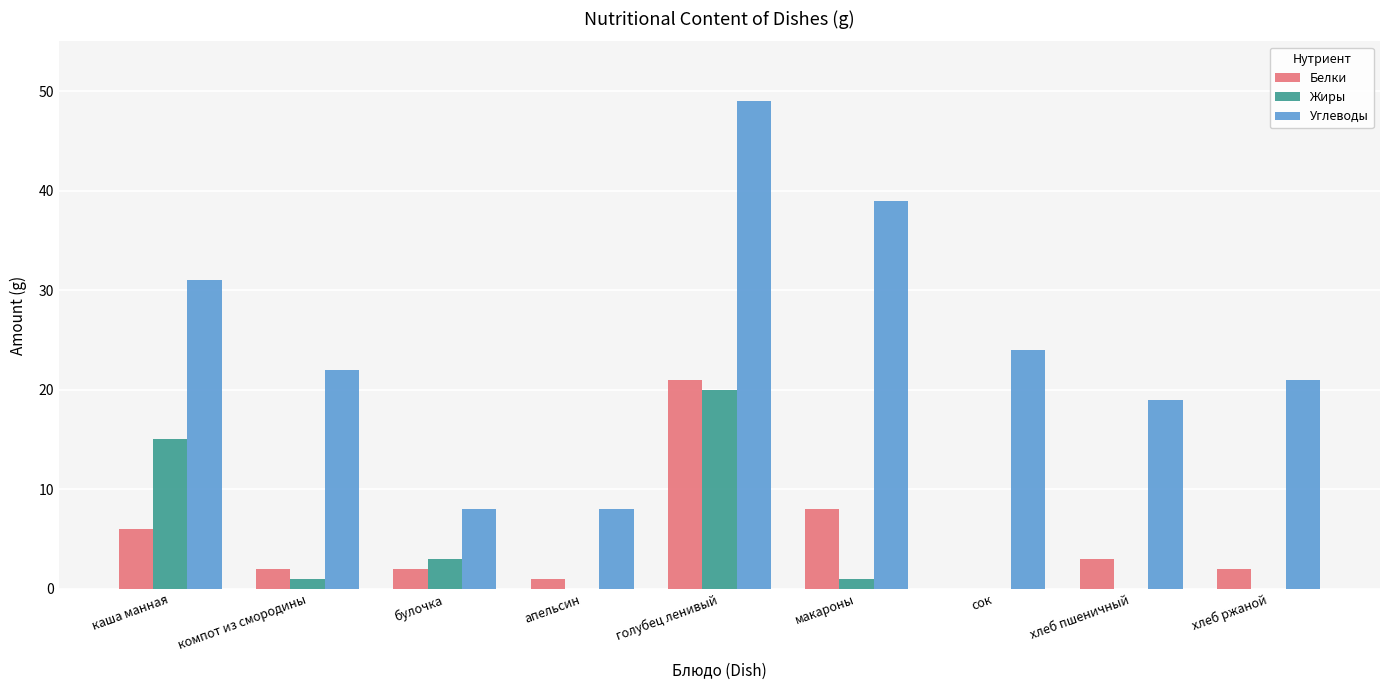

At which category does the chart reach its peak across all series?

голубец ленивый